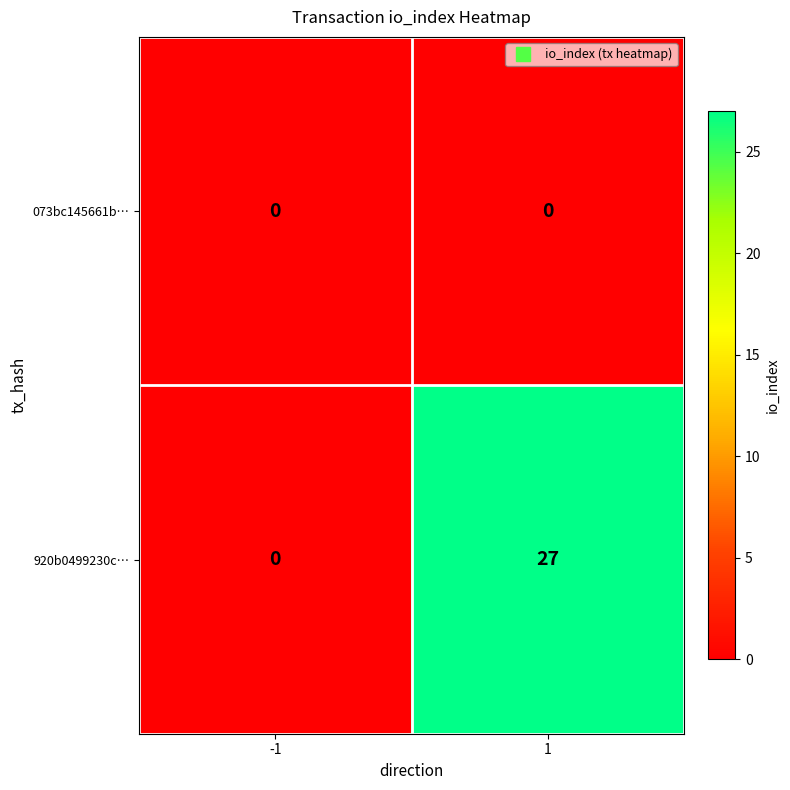

Read the 920b0499230c… value at 1.

27